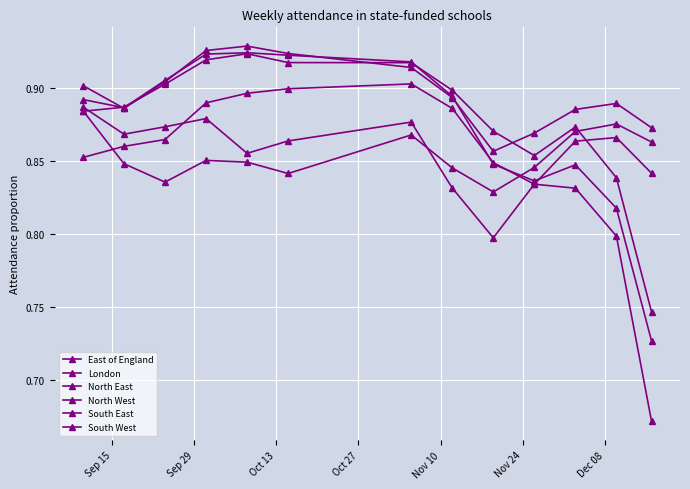

Does the chart have visible grid lines?

Yes